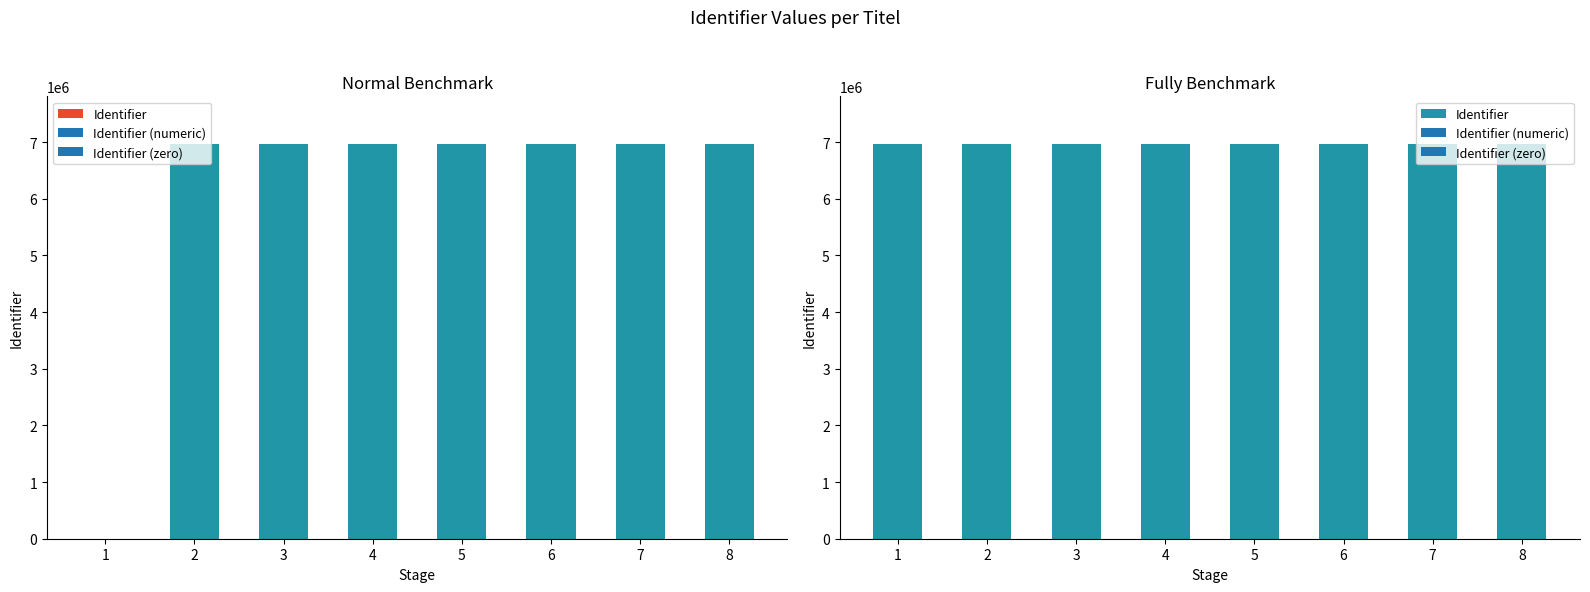

How many values are below 6970351?

4